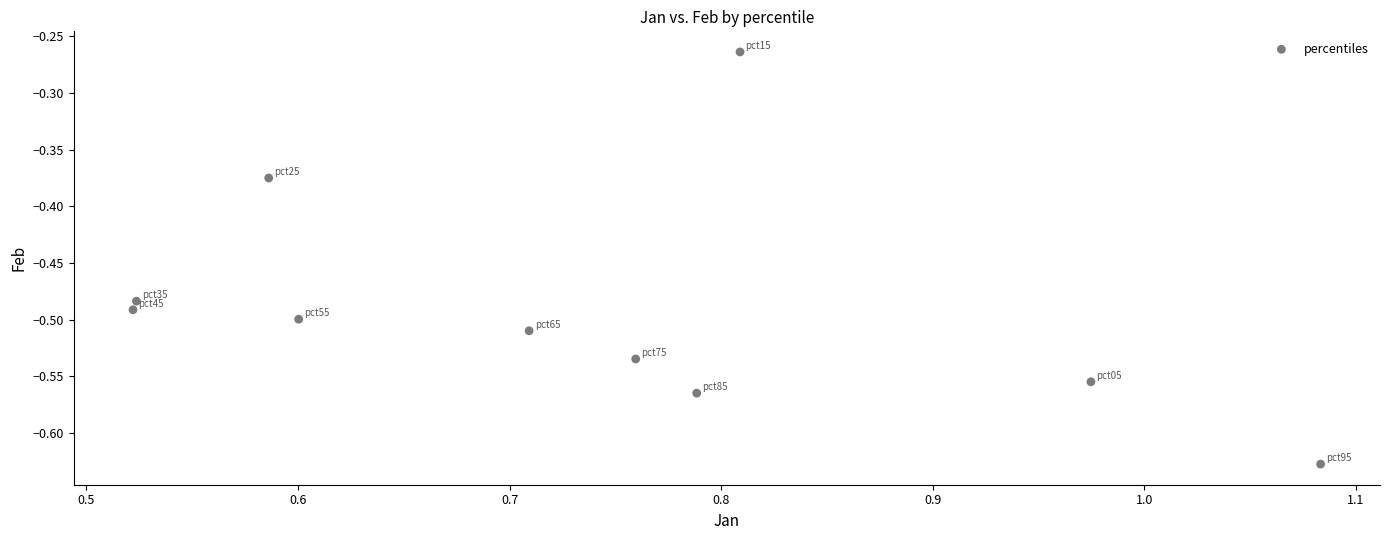

What is the range of X values (max minus min)?

0.6